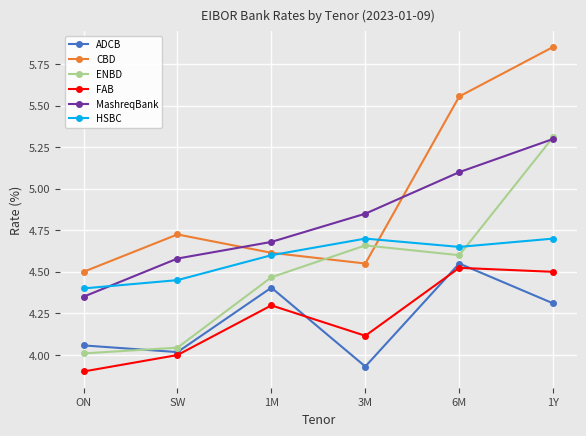

True or false: ENBD has a value of 0.9 at SW.

False